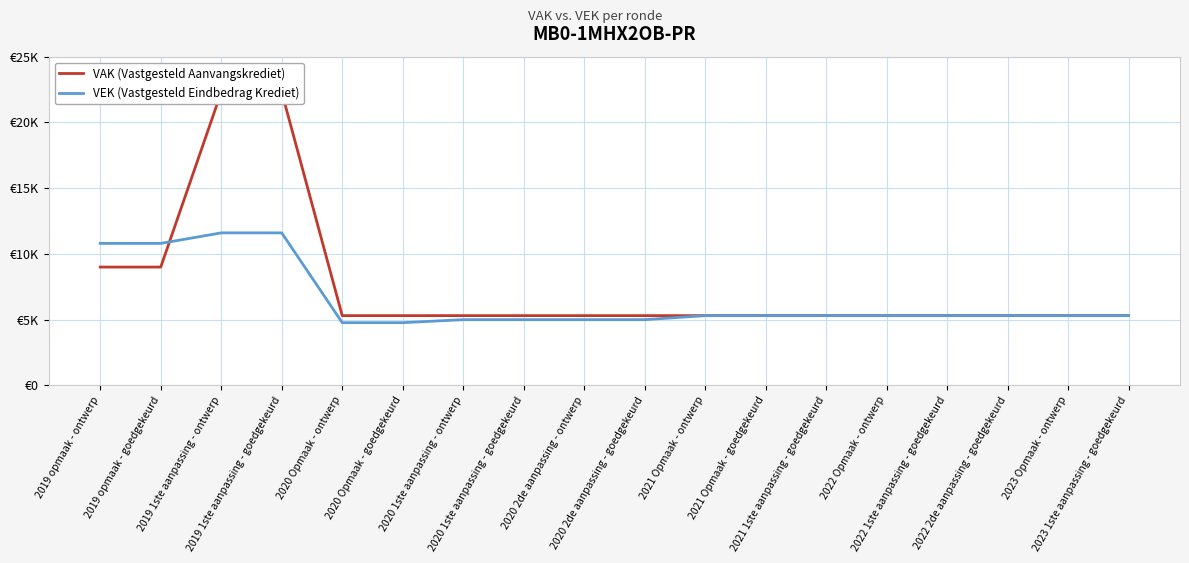

Reading left to right, what are all the values shown in this chart?

VAK (Vastgesteld Aanvangskrediet): 9000	9000	22302	22302	5307	5307	5307	5307	5307	5307	5307	5307	5307	5307	5307	5307	5307	5307
VEK (Vastgesteld Eindbedrag Krediet): 10800	10800	11601	11601	4772	4772	5000	5000	5000	5000	5307	5307	5307	5307	5307	5307	5307	5307